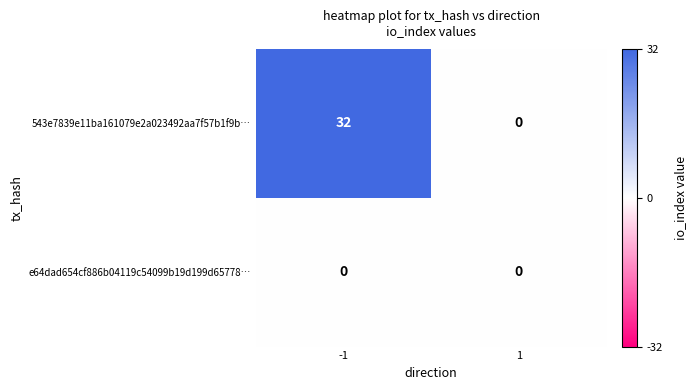

Rank the series by their maximum value, from highest to lowest.

543e7839e11ba161079e2a023492aa7f57b1f9b…, e64dad654cf886b04119c54099b19d199d65778…